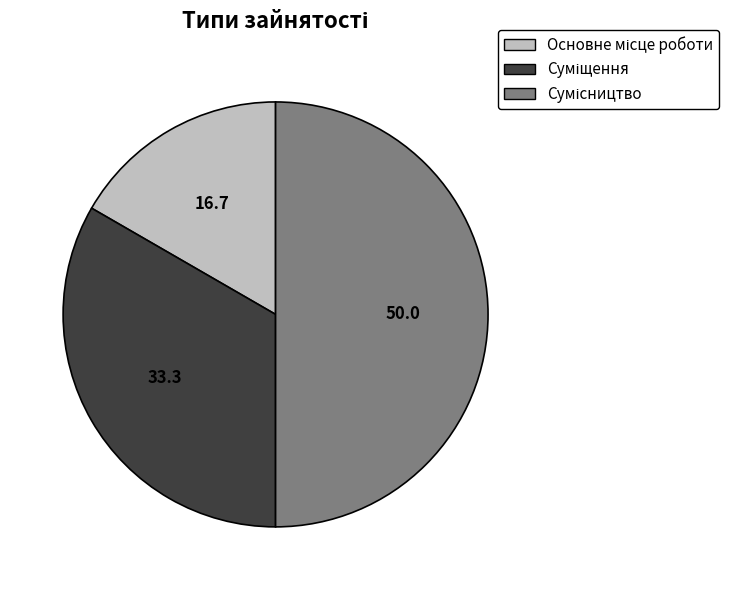

How much of the chart is everything except Основне місце роботи?

83.3%